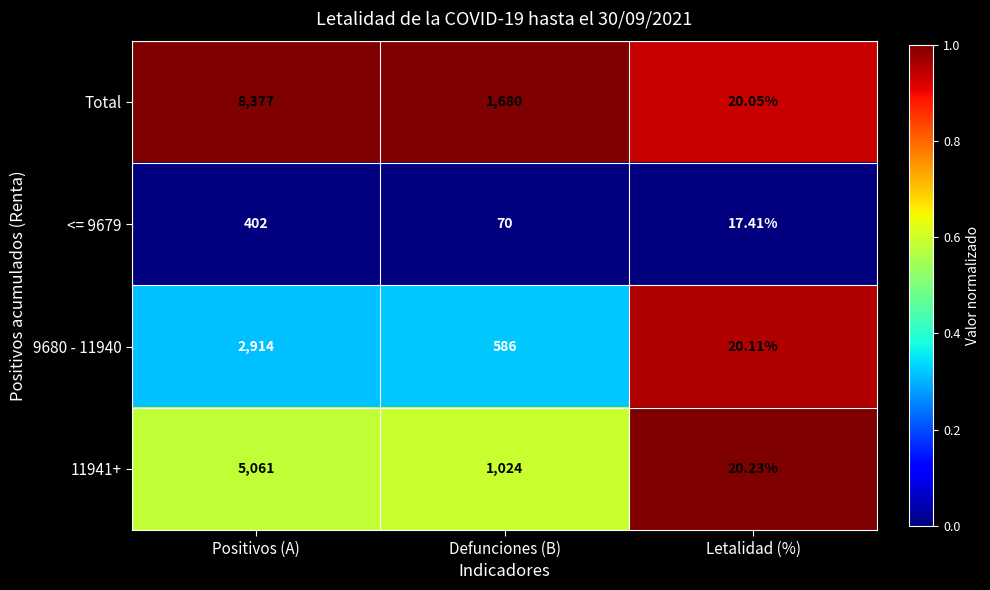

List the series in order of their peak value, lowest first.

<= 9679, 9680 - 11940, 11941+, Total